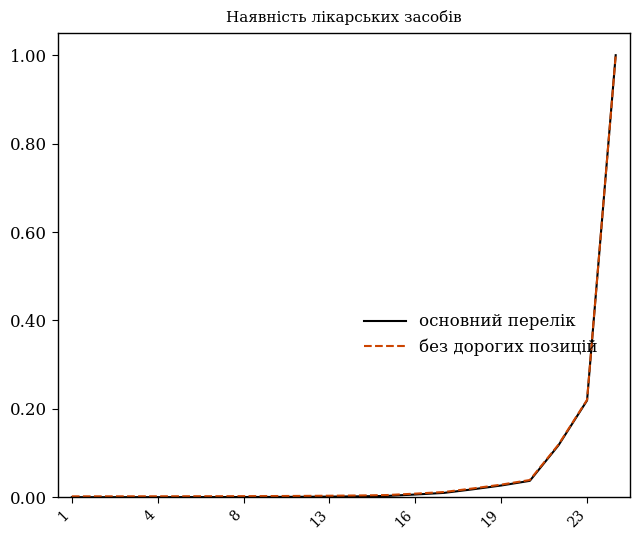

What is the difference between the maximum and minimum values in the основний перелік series?

1.0